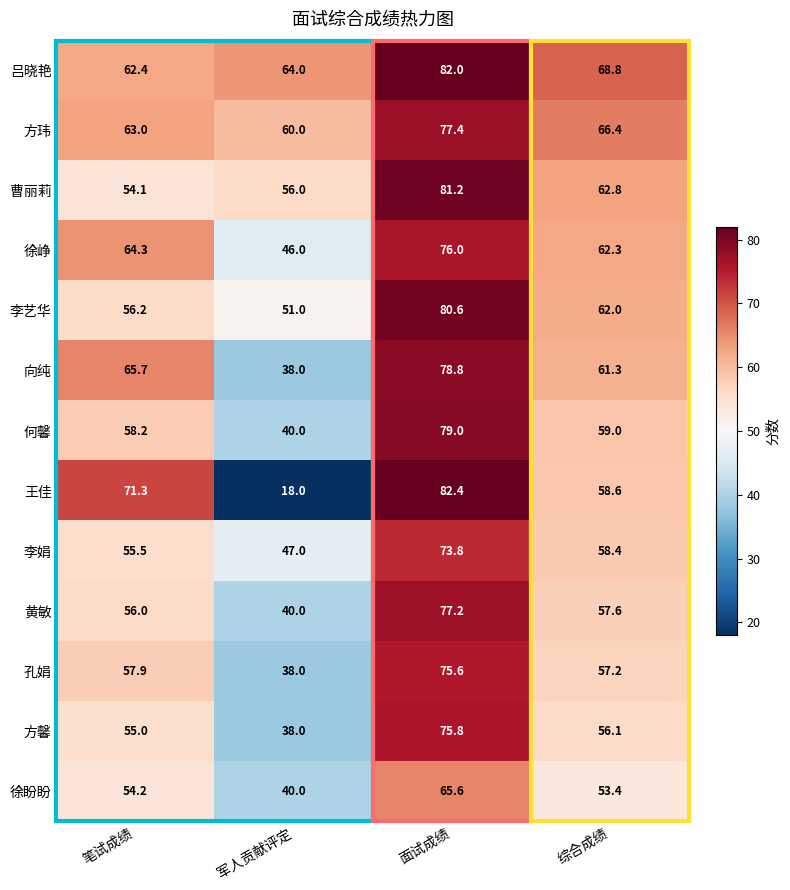

What is the spread (max minus min) of values at 笔试成绩?

17.2